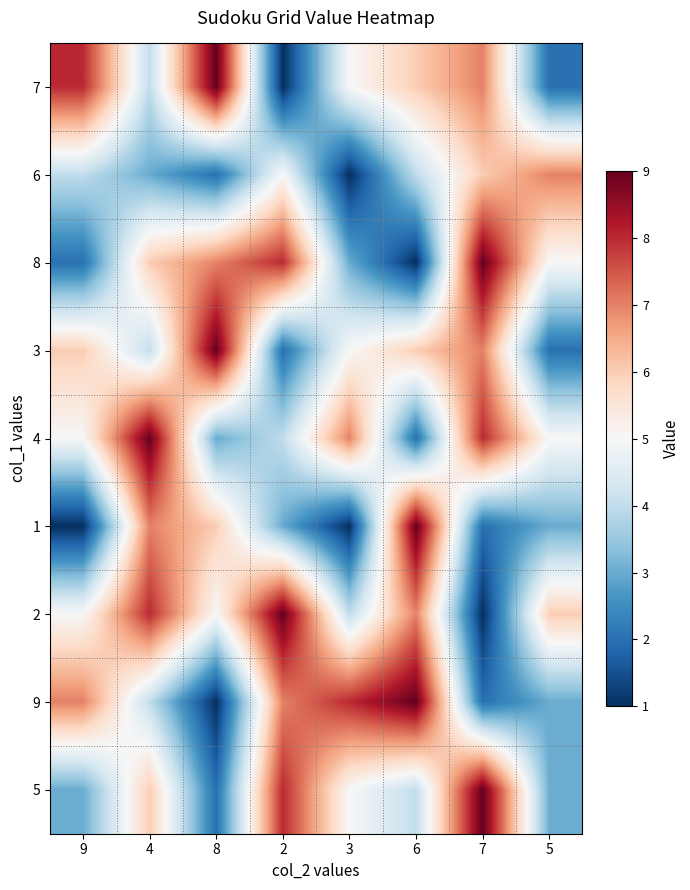

Reading left to right, transcribe all the data shown in this chart.

7: 9=8	4=4	8=9	2=1	3=5	6=6	7=7	5=2
6: 9=4	4=3	8=2	2=5	3=1	6=4	7=6	5=7
8: 9=2	4=6	8=7	2=8	3=3	6=1	7=9	5=5
3: 9=6	4=4	8=9	2=2	3=5	6=6	7=7	5=2
4: 9=5	4=9	8=3	2=4	3=7	6=2	7=8	5=5
1: 9=1	4=7	8=6	2=3	3=1	6=9	7=2	5=3
2: 9=5	4=8	8=5	2=9	3=4	6=7	7=1	5=6
9: 9=7	4=4	8=1	2=7	3=8	6=9	7=2	5=3
5: 9=3	4=6	8=2	2=8	3=5	6=4	7=9	5=3